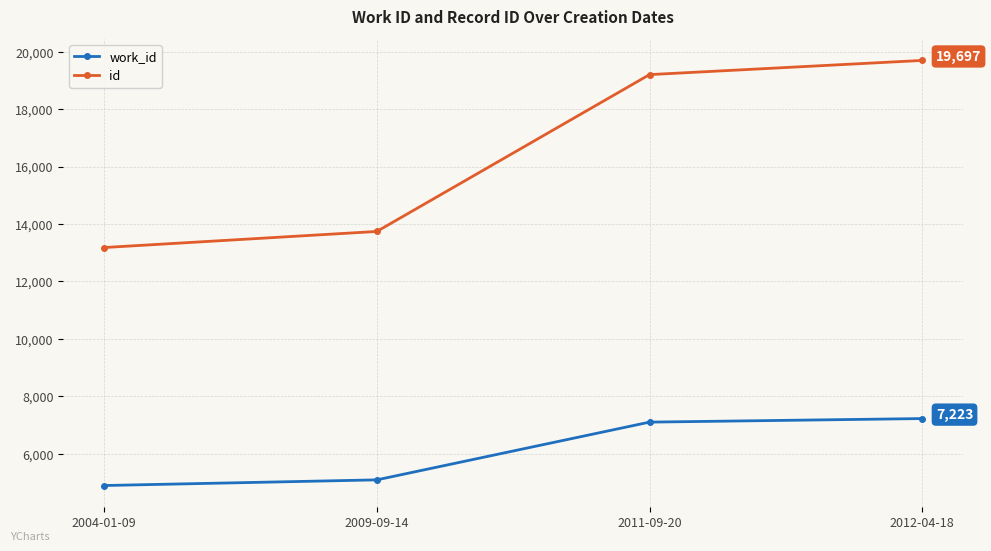

True or false: work_id has more than 2 points higher than both neighbors.

False